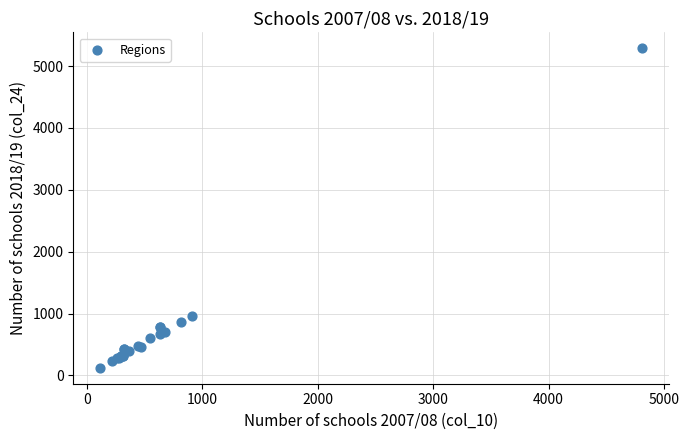

What Y value in the scatter plot is closest to 2705?

957